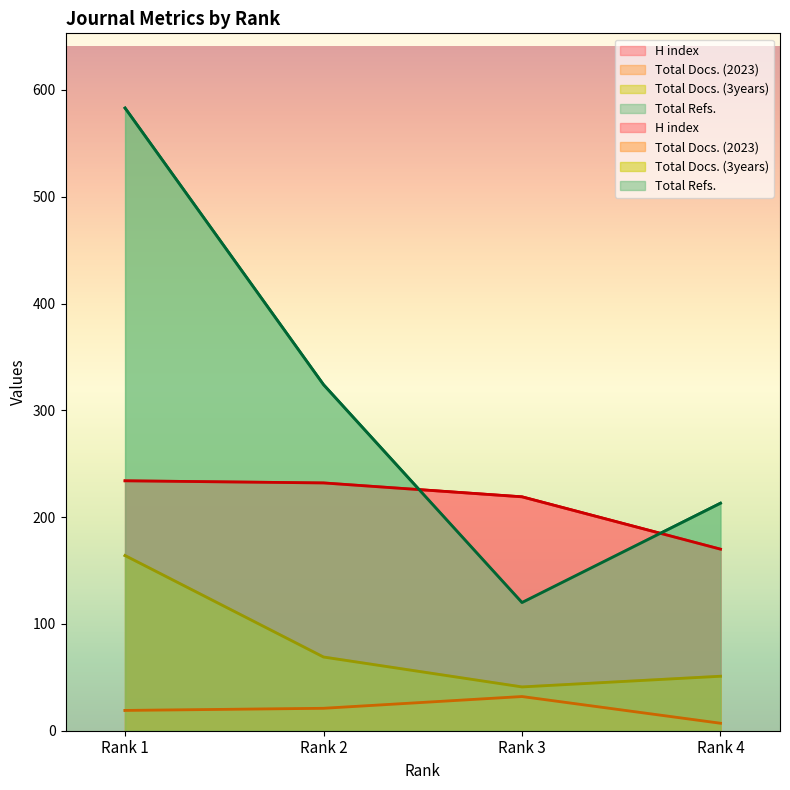

What is the minimum value for Total Refs.?

120